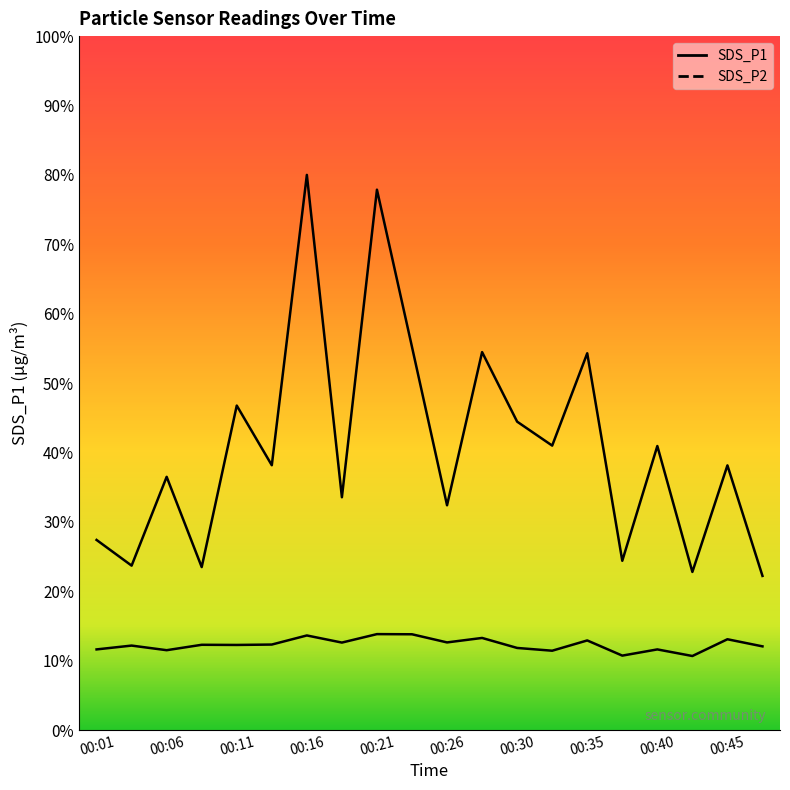

True or false: SDS_P2 and SDS_P1 intersect in this chart.

False